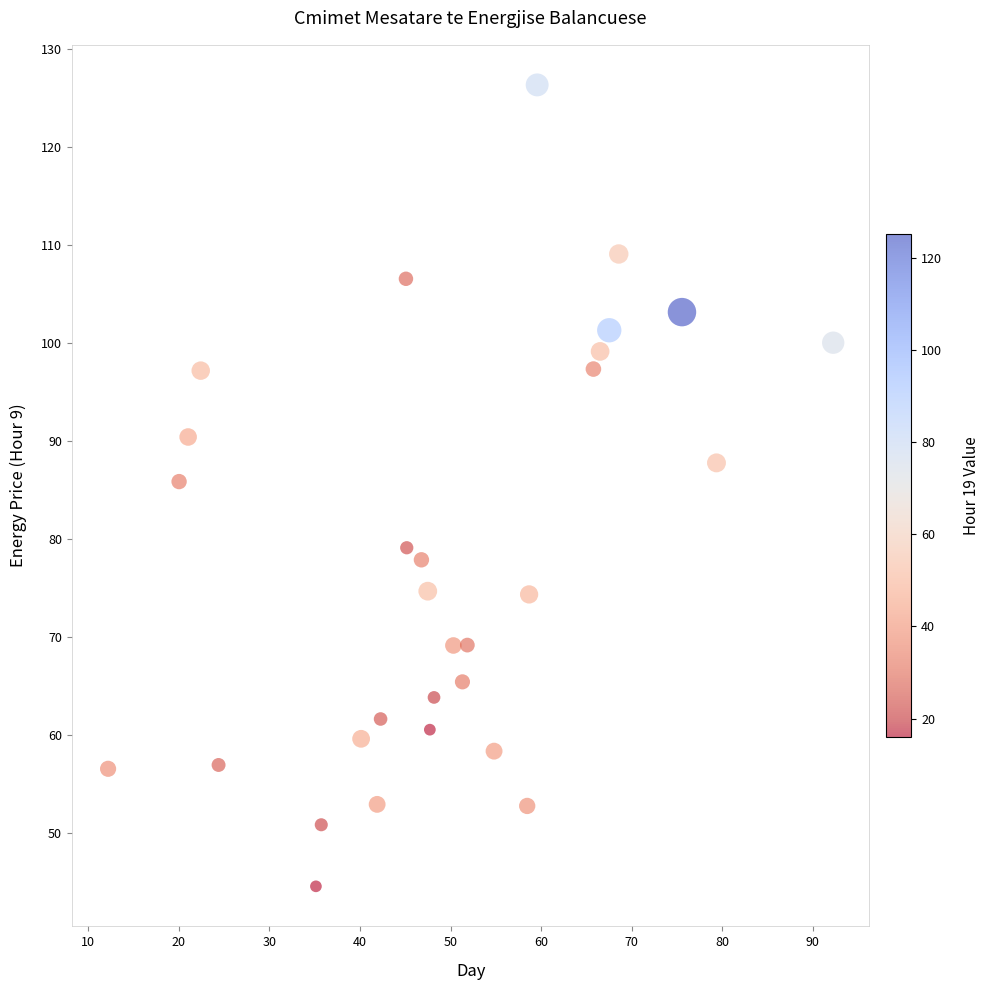

What is the range of X values (max minus min)?

80.1